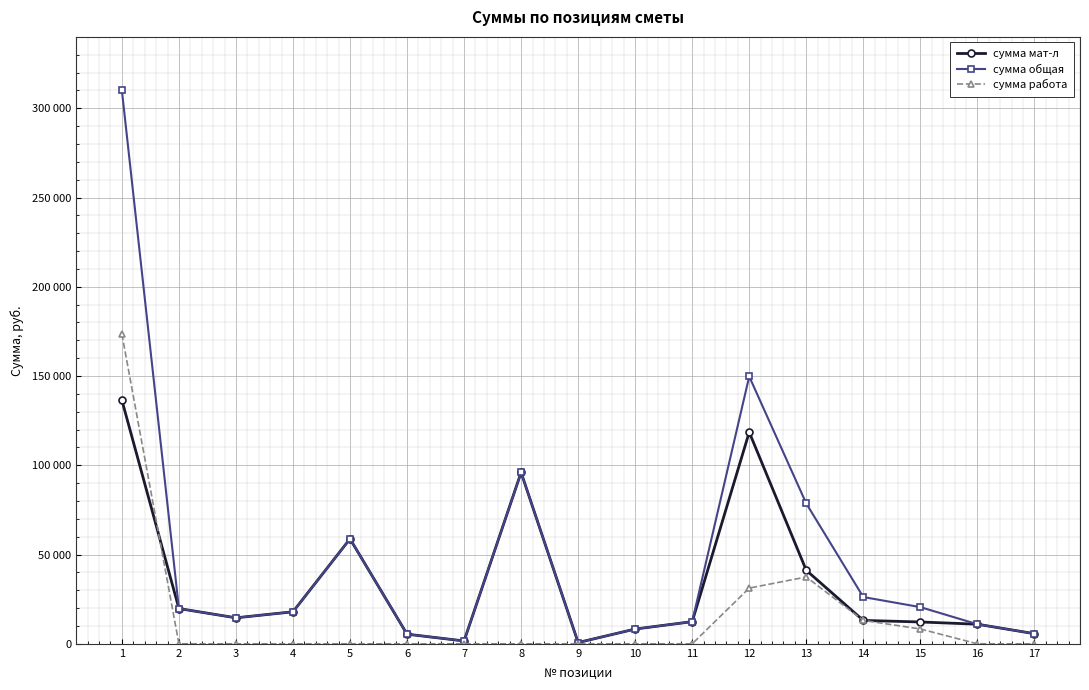

Is this an area chart (filled region under the line)?

No